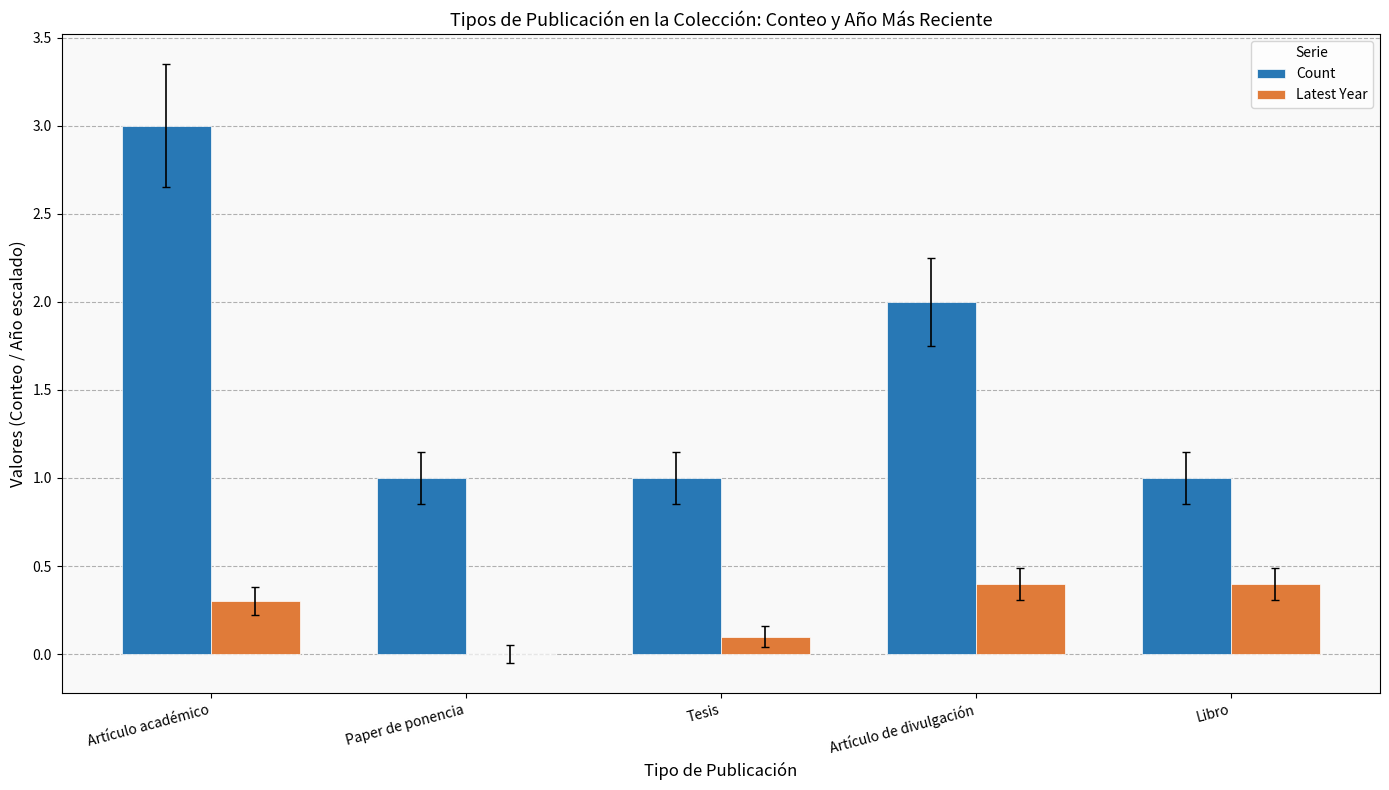

Where is Count nearest to the value 2?

Artículo de divulgación